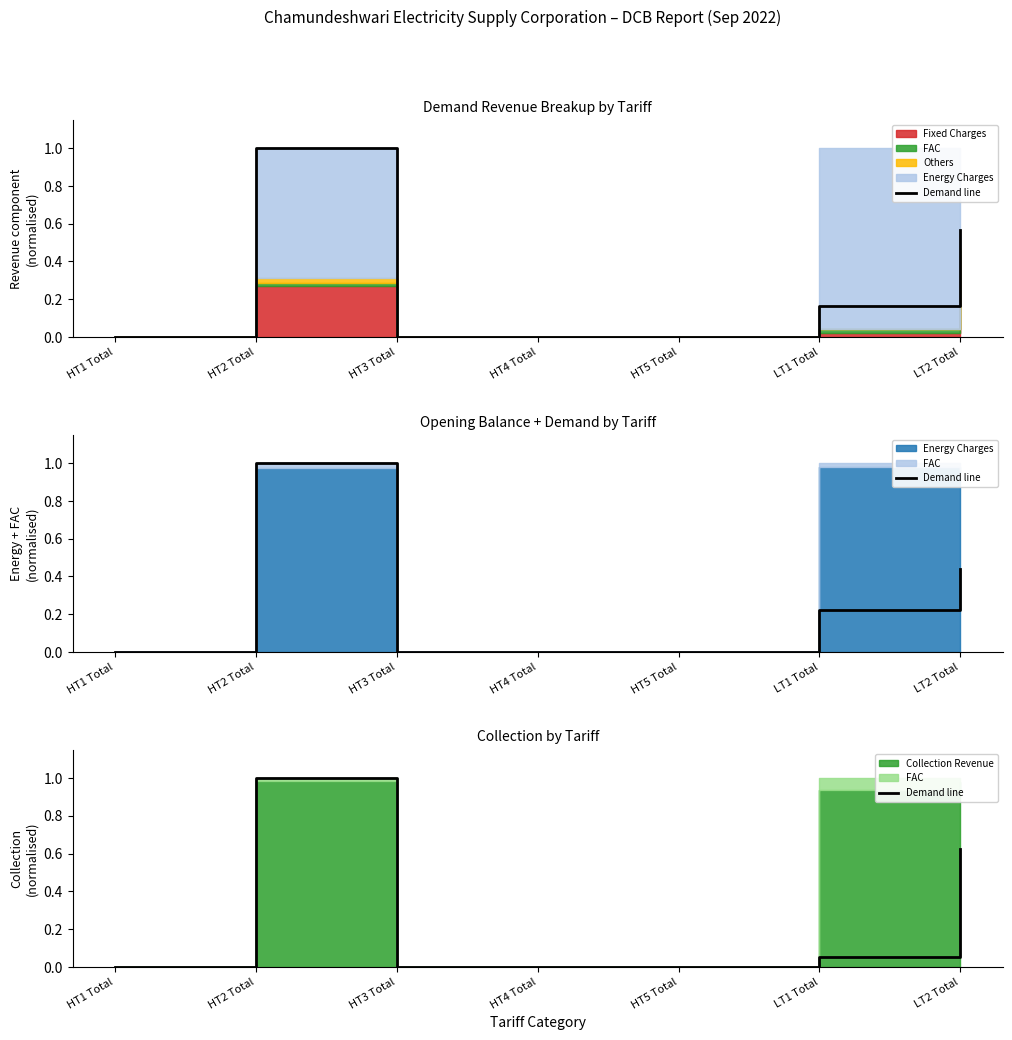

What is the average value?

0.2